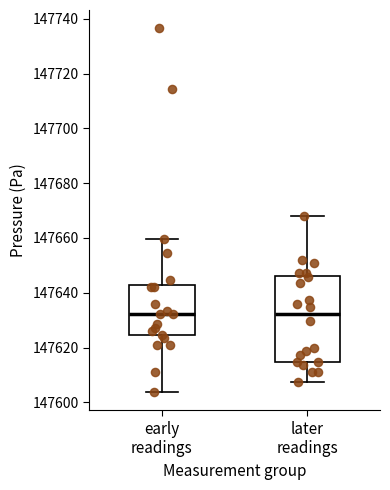

Reading left to right, read every box against the y-axis: the position of its median line, the range the box covers, and the ends of its whiskers. The values are not printed on the chart, so give them approximately, as read against the axis.

early readings: median 147632, box 147624 to 147642, whiskers 147604 to 147660
later readings: median 147632, box 147614 to 147646, whiskers 147608 to 147668